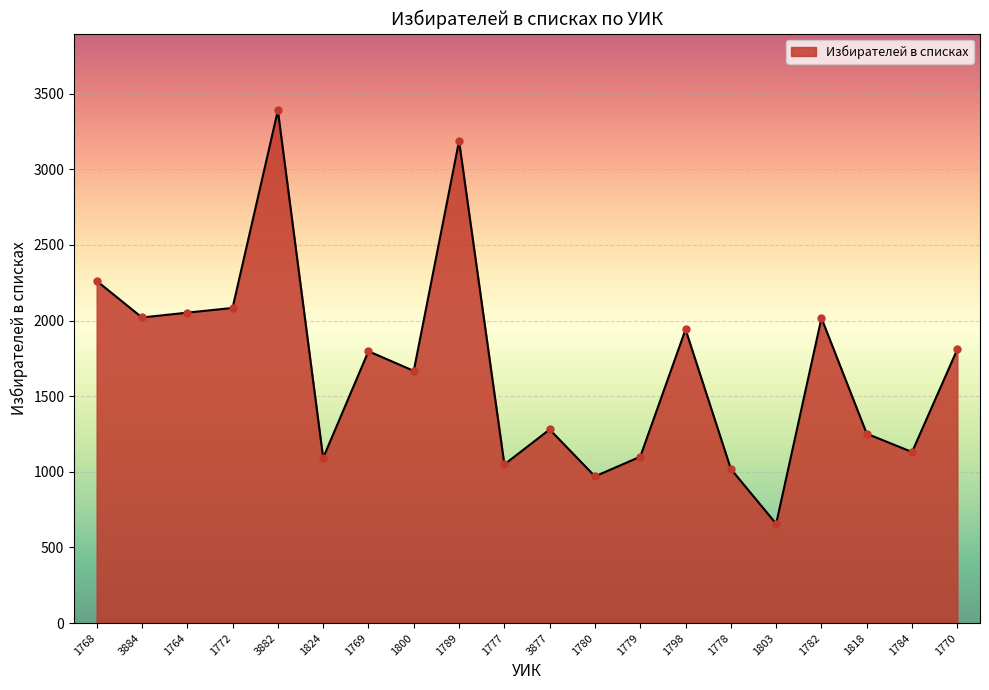

What is the change in value from 3884 to 1770?

-210